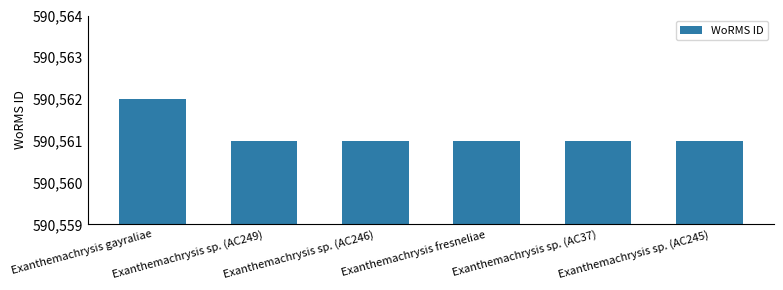

Reading left to right, transcribe all the data shown in this chart.

590562	590561	590561	590561	590561	590561